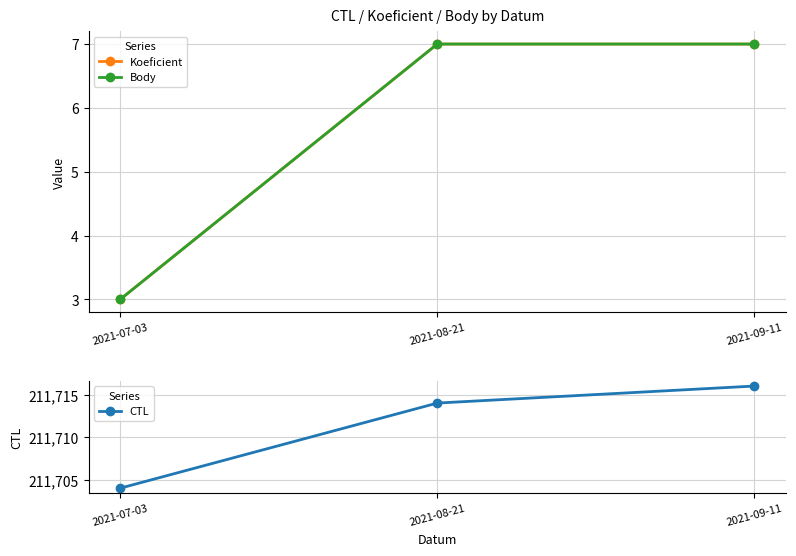

What is the label of the 3rd point from the left?

2021-09-11